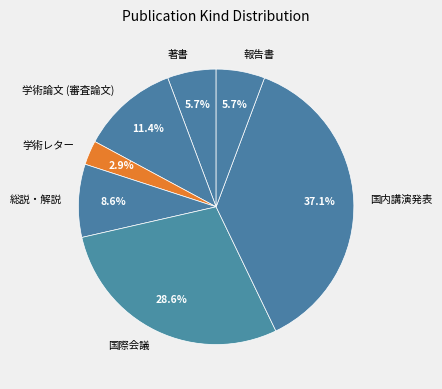

Between 学術レター and 国内講演発表, which is larger?

国内講演発表